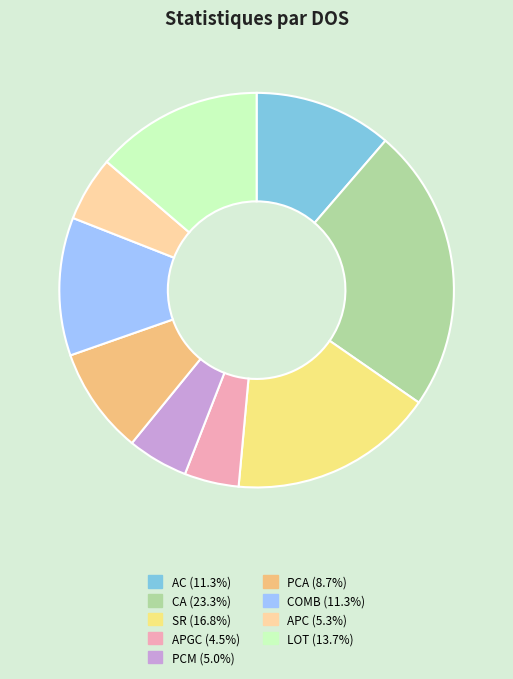

Does APC represent more than half of the total?

No